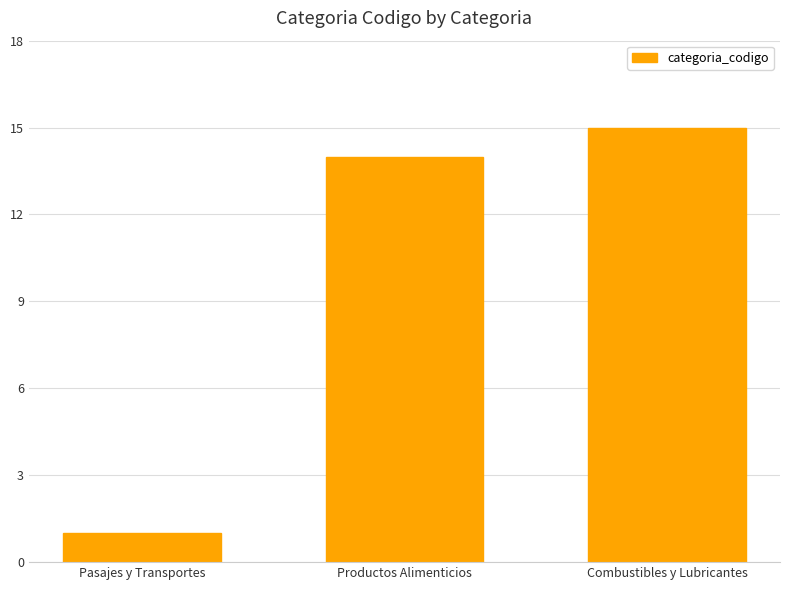

What is the difference between the values at Productos Alimenticios and Pasajes y Transportes?

13